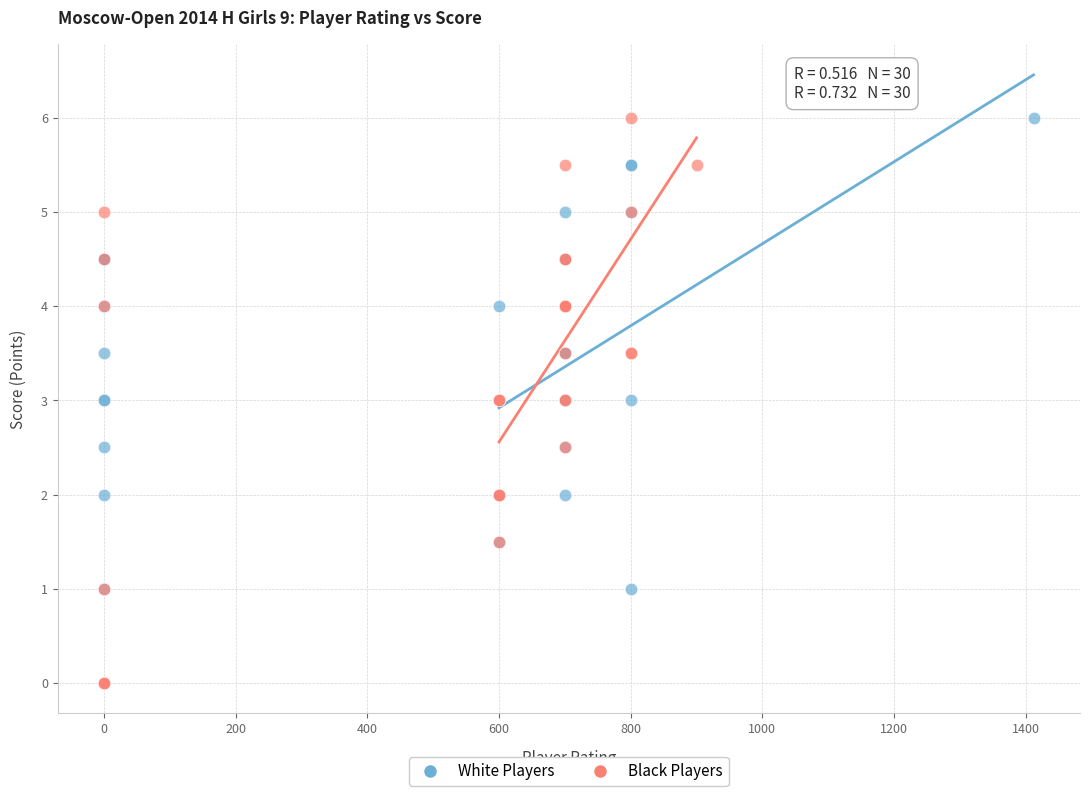

Which series contains the lowest Y value?

Black Players